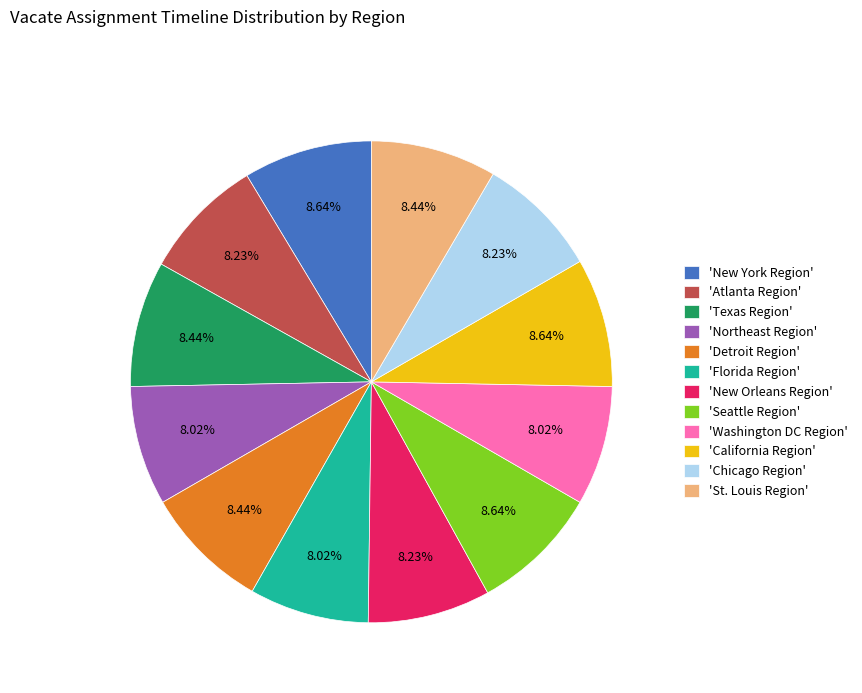

Is the sum of 'Washington DC Region' and 'New York Region' greater than half?

No